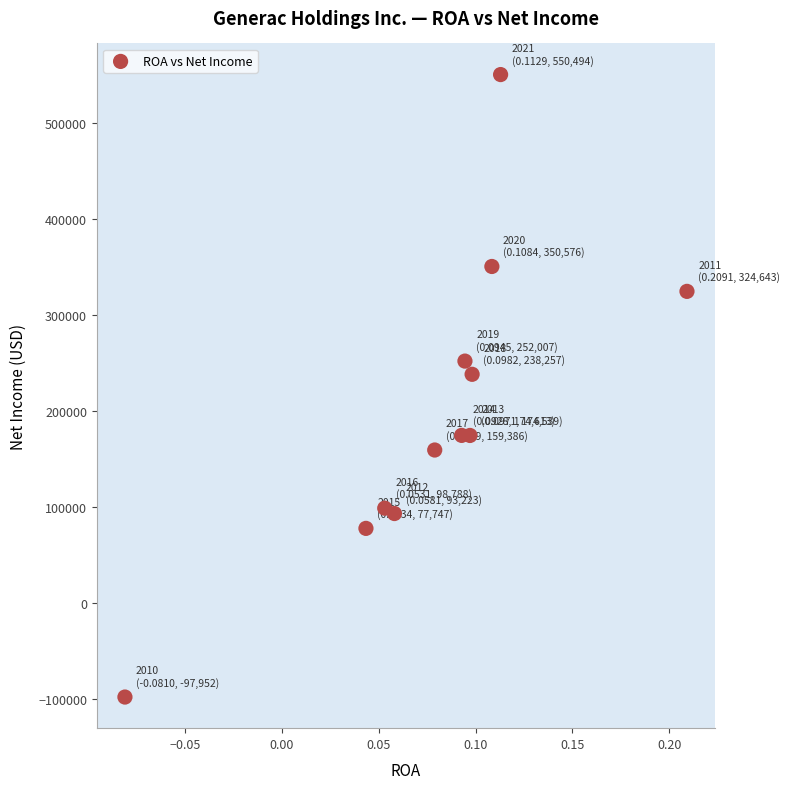

What Y value in the scatter plot is closest to 226271?

238257